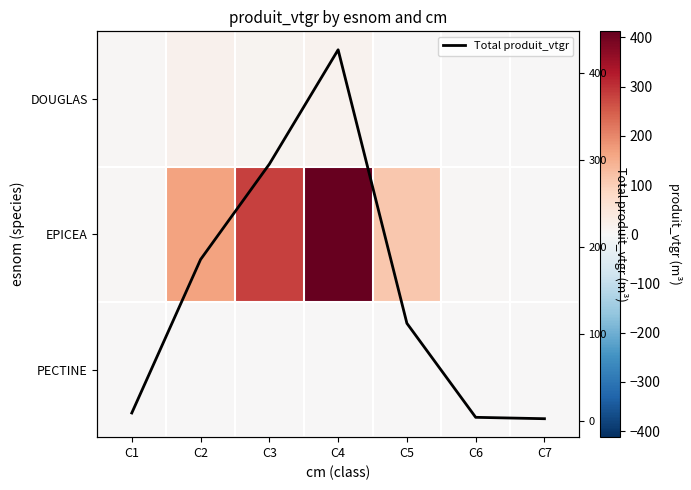

At how many categories does at least one series exceed 208?

2